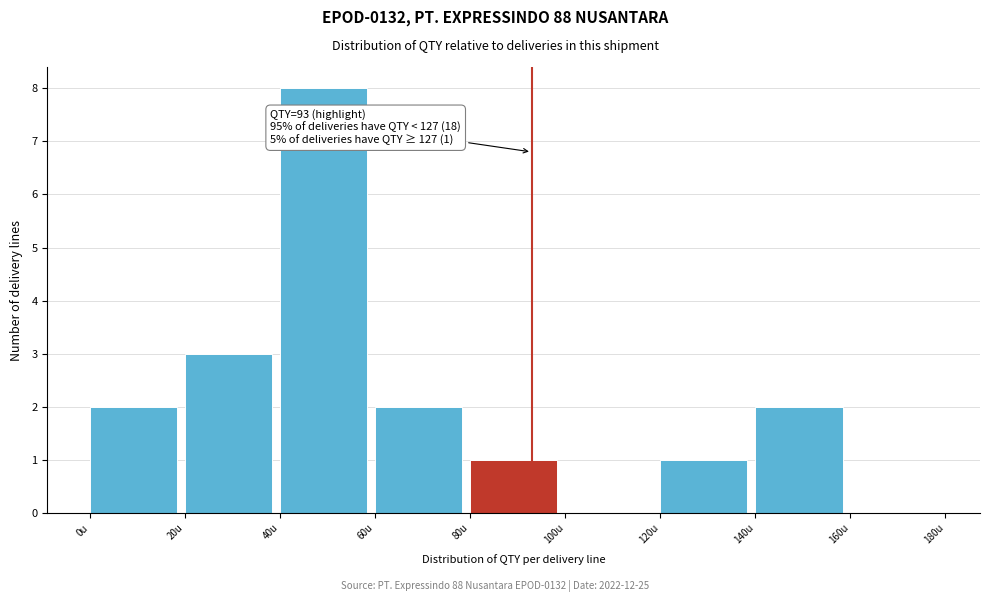

Over which range of the x-axis is the bar tallest?

40 to 60